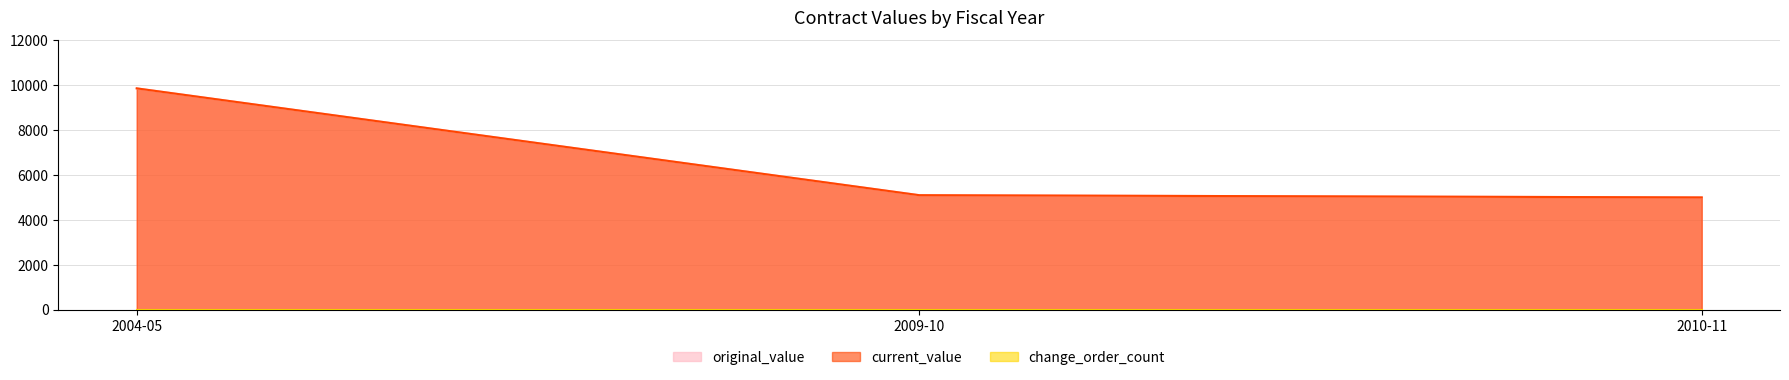

Which series has the largest range (max minus min)?

original_value